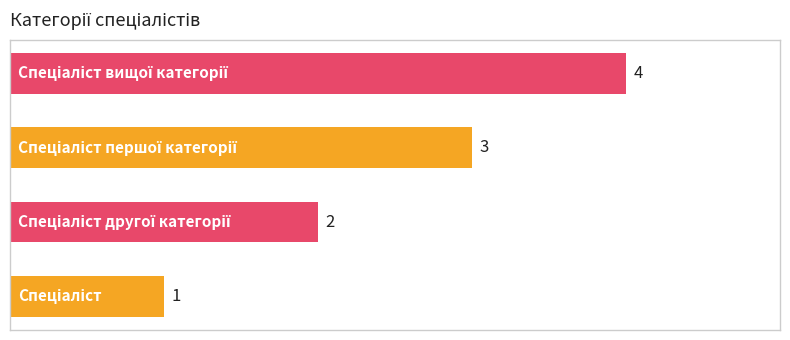

Does the chart contain any negative values?

No